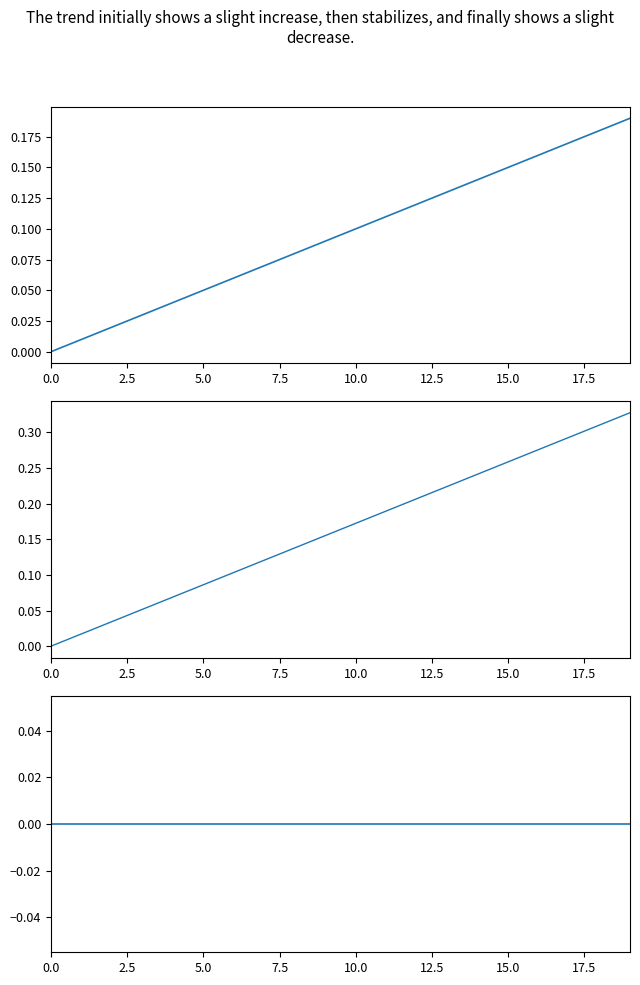

True or false: second/minute ratio and second (normalized) intersect in this chart.

False